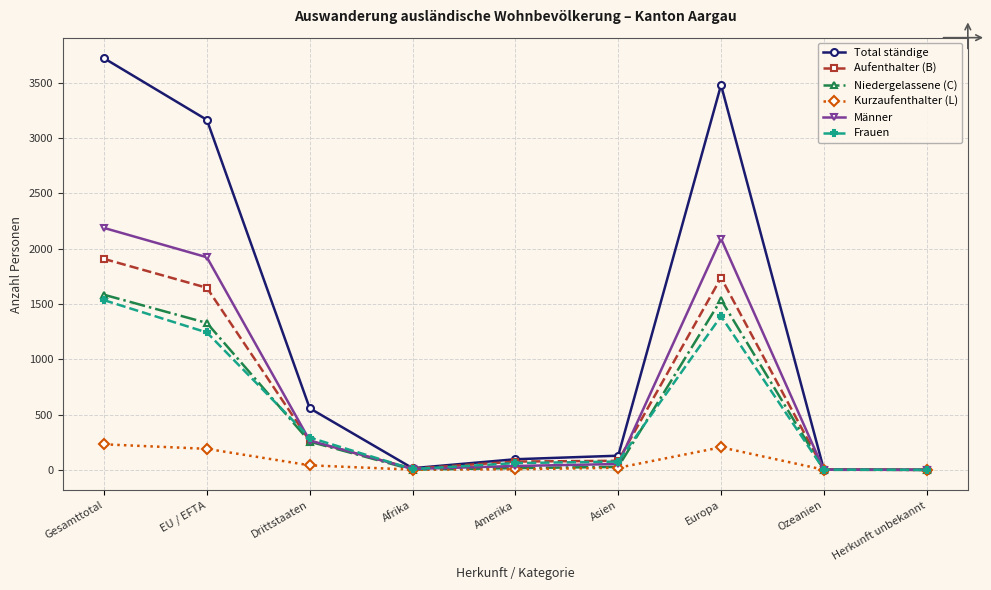

At how many categories does at least one series exceed 1836?

3